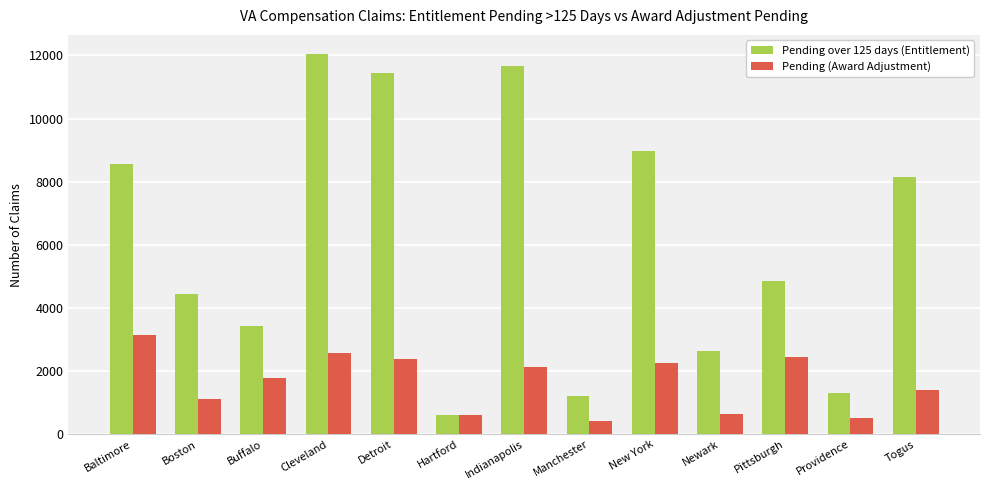

At which category is the sum across all series the highest?

Cleveland